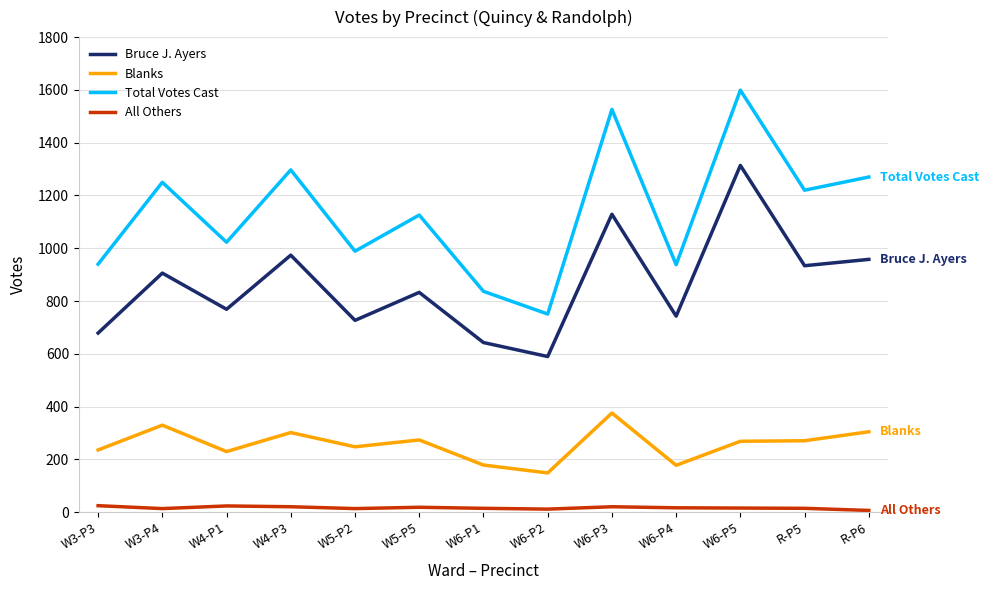

Is this an area chart (filled region under the line)?

No